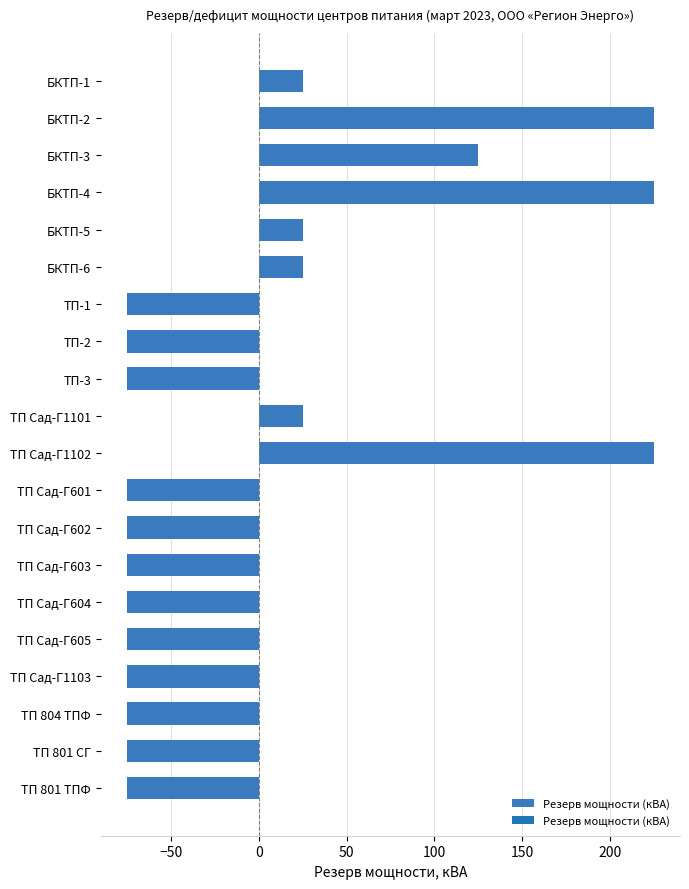

What is the ratio of the value at БКТП-2 to the value at ТП Сад-Г1101?

9.0